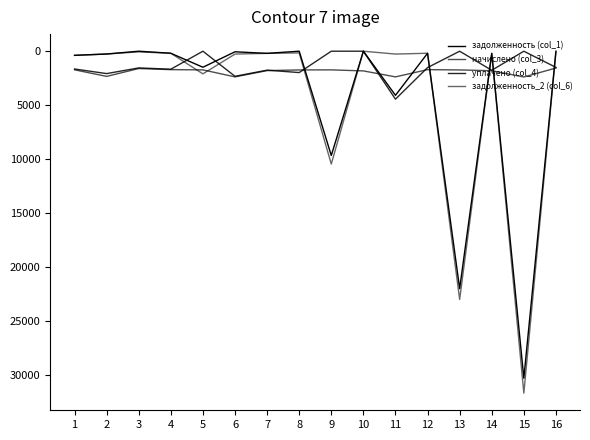

What is the difference between the highest and lowest values at 15?

31641.2